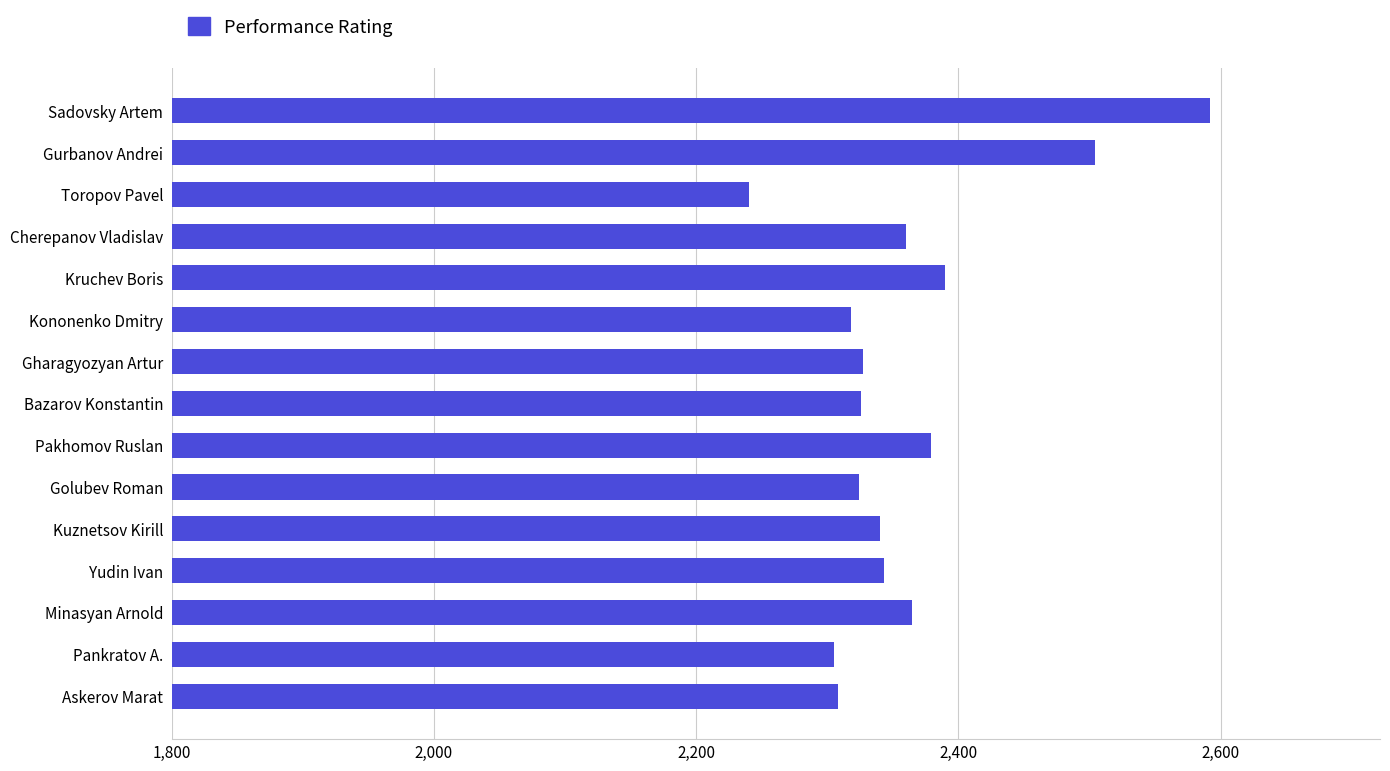

How many values are below 2340?

7